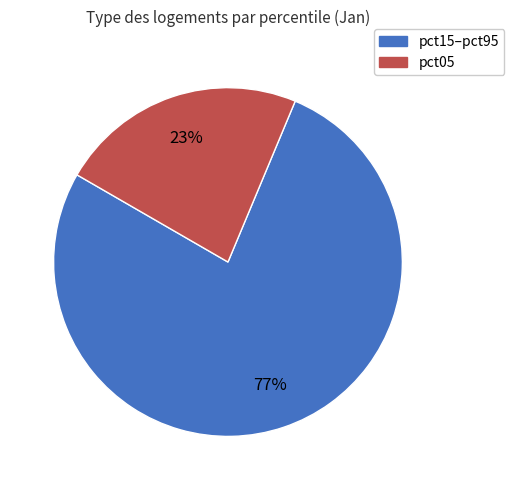

Is there a majority slice in this chart?

Yes